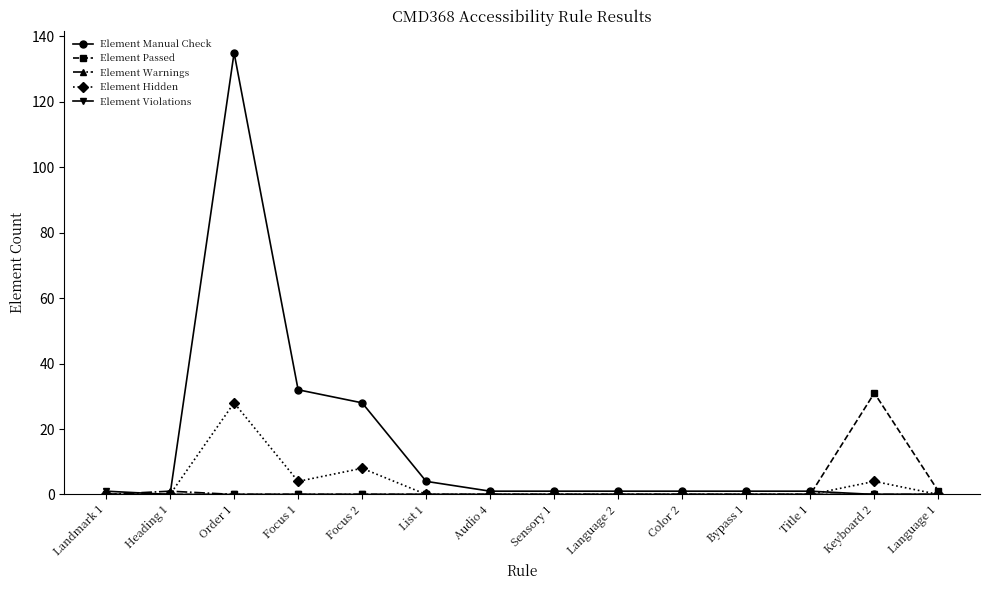

Where is the first local maximum for Element Manual Check?

Order 1